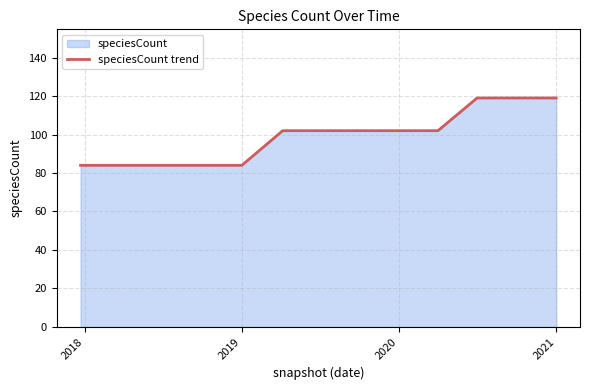

Is it true that the value at 2019 is 21?

False